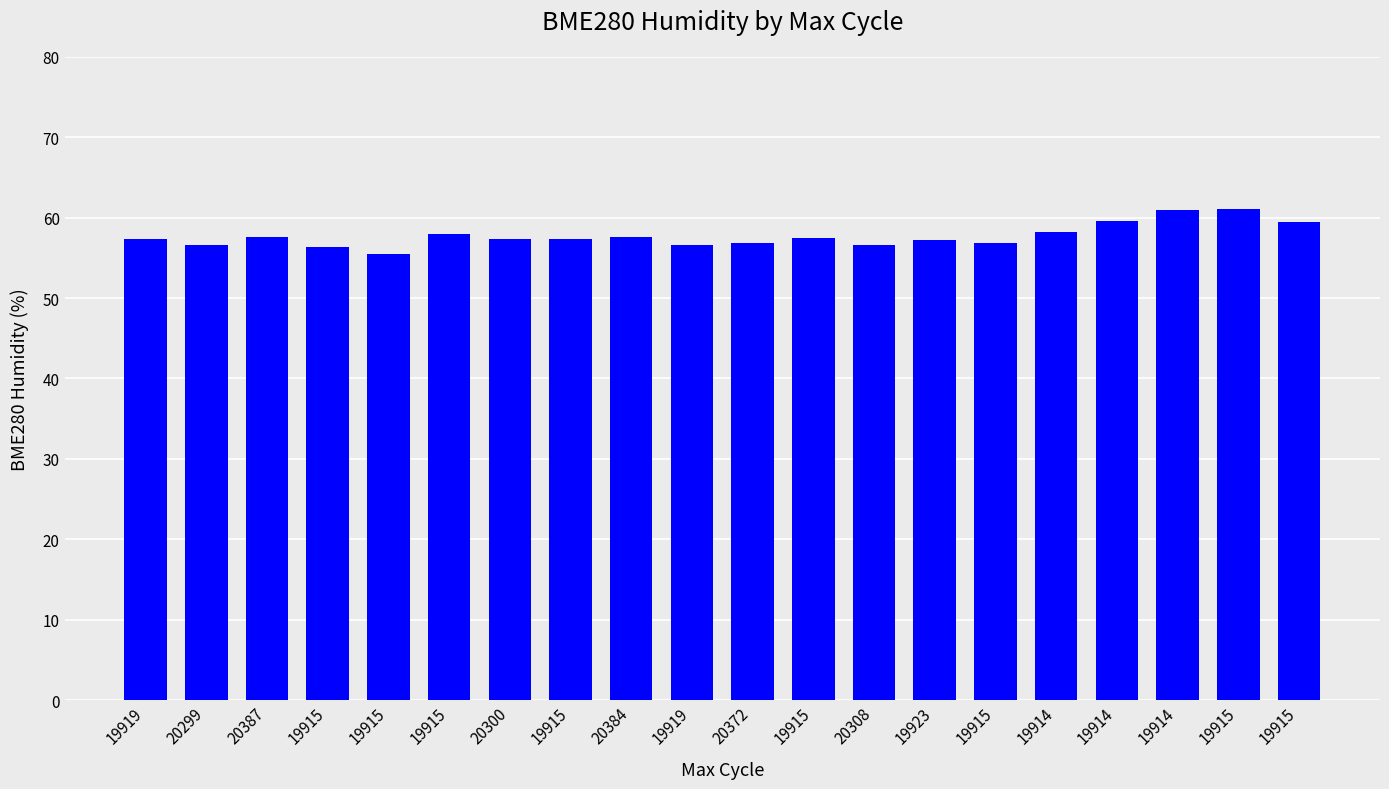

How many series are shown in this chart?

1